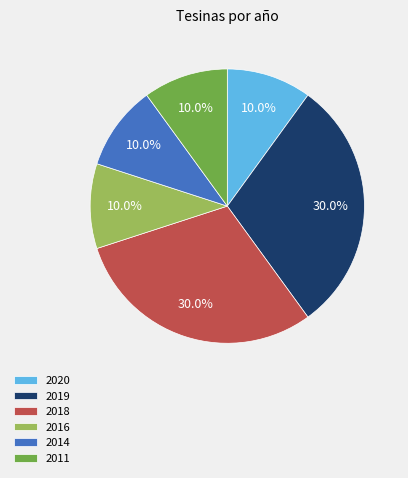

Between 2016 and 2018, which is larger?

2018